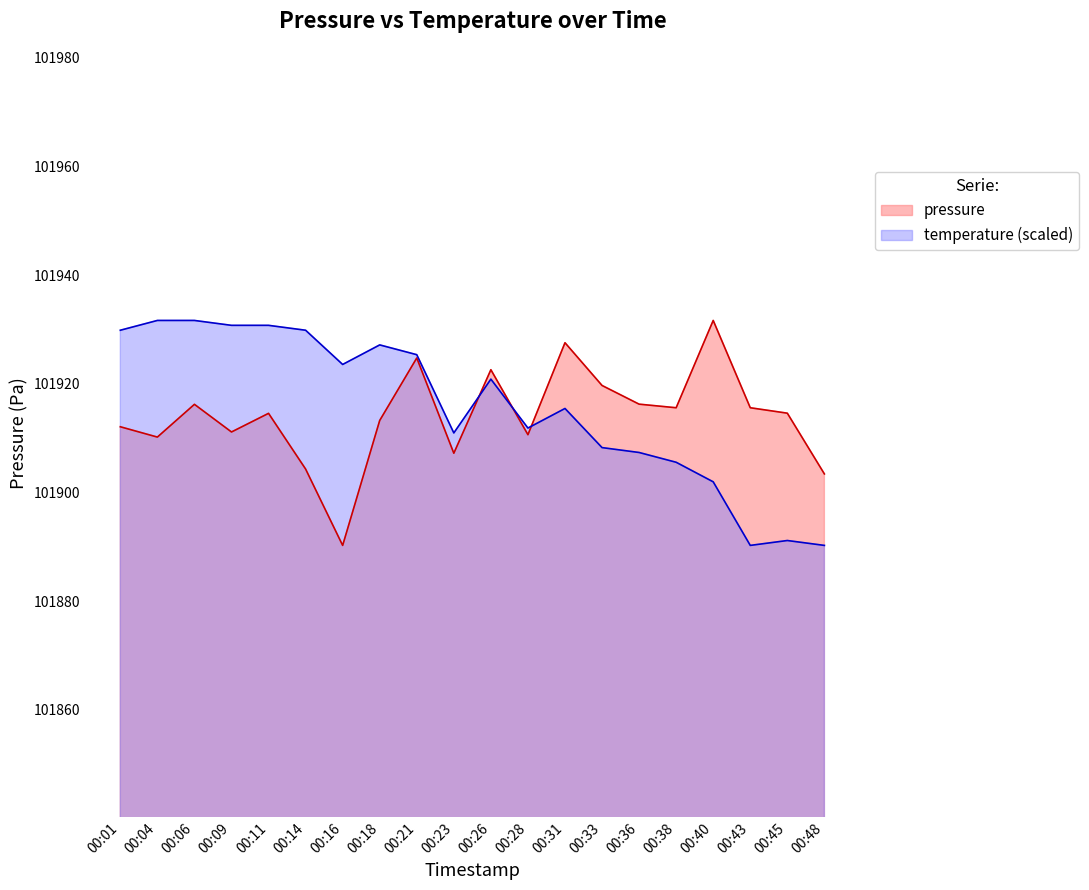

Rank the series by their average value, from highest to lowest.

temperature (scaled), pressure